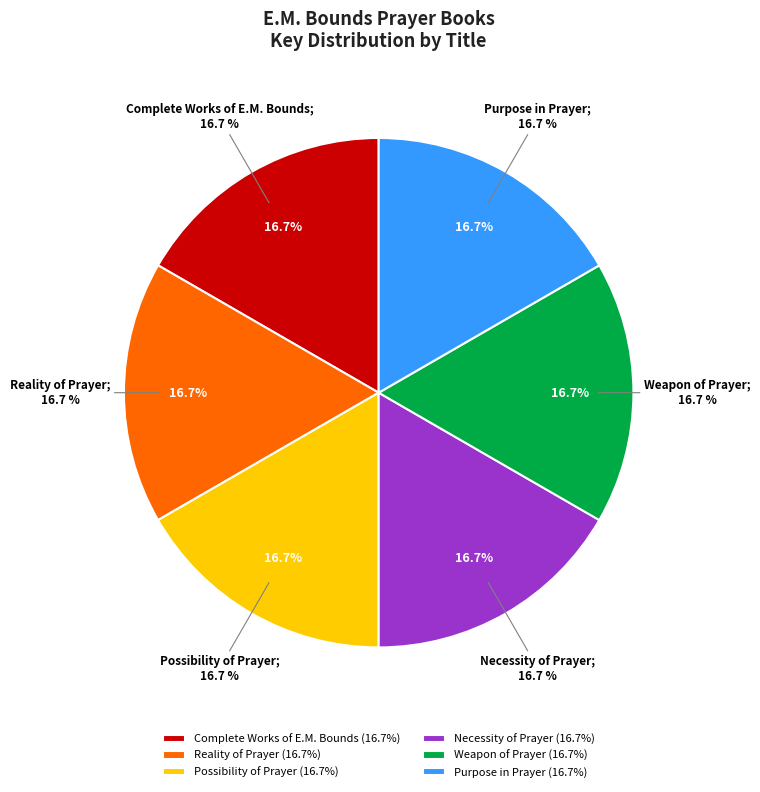

What is the ratio of the value at Necessity of Prayer to the value at Complete Works of E.M. Bounds?

1.0